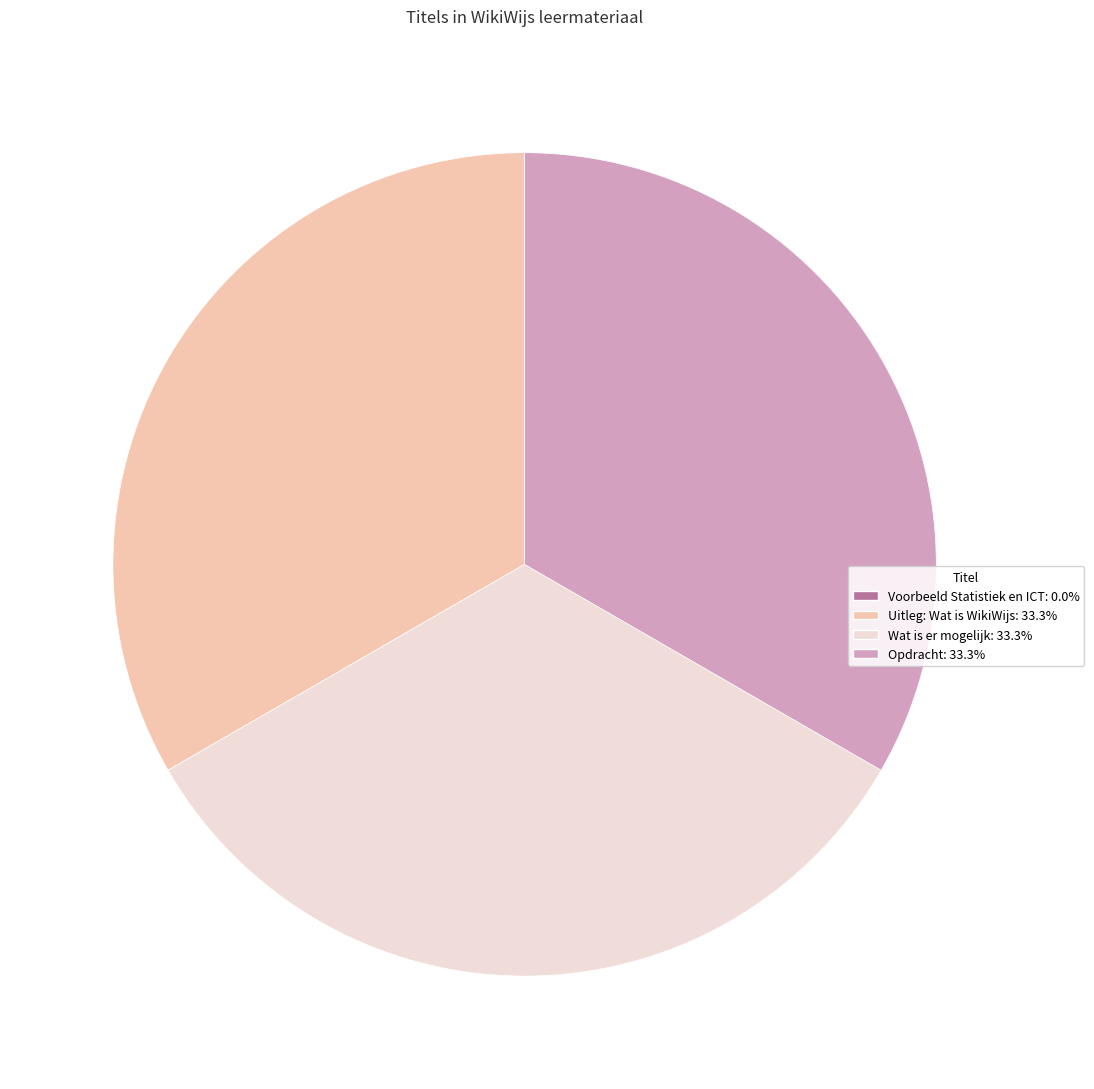

Approximately how many times larger is the value at Opdracht compared to Uitleg: Wat is WikiWijs?

1.0